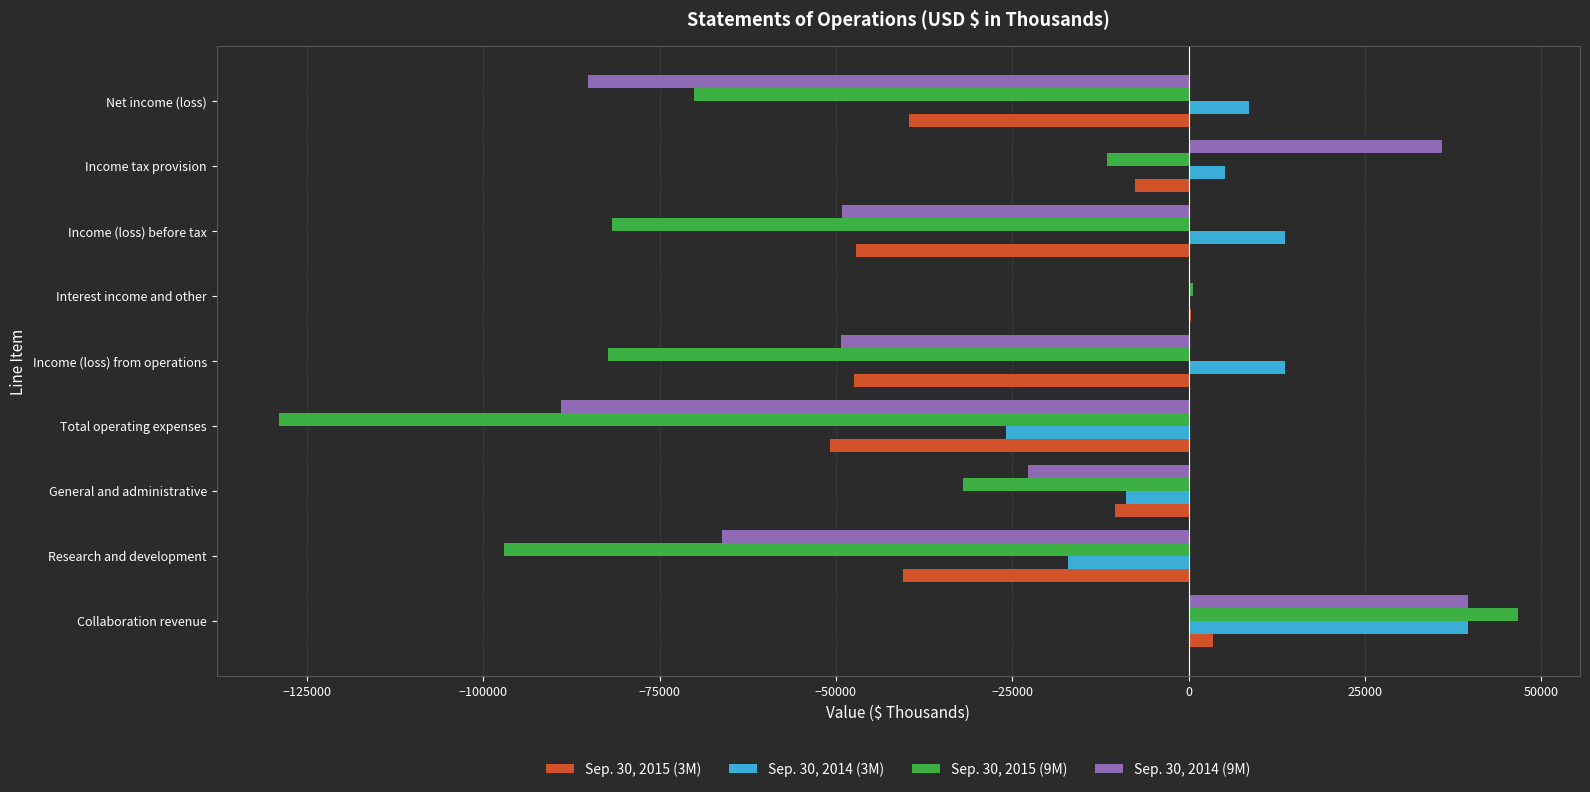

How many data points in Sep. 30, 2015 (9M) are above -70068?

4